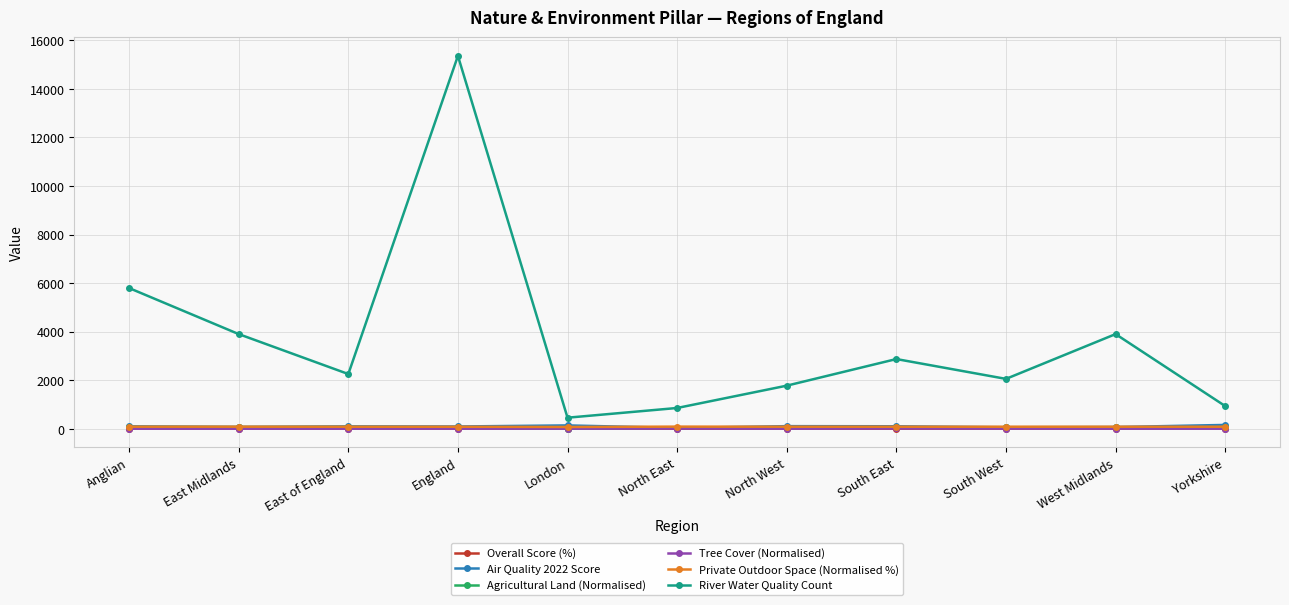

What is the spread (max minus min) of values at North East?

854.4